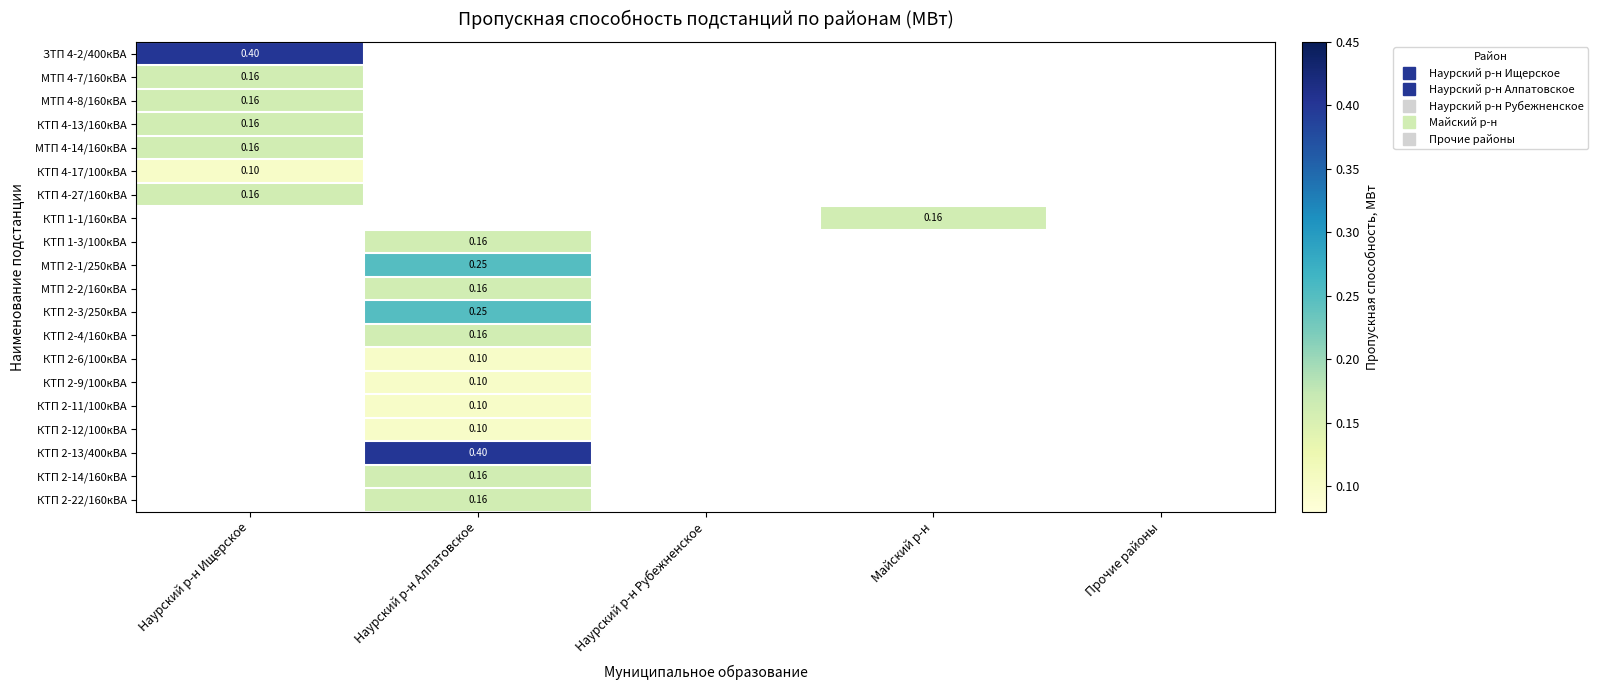

What is the maximum value shown in the chart?

0.4